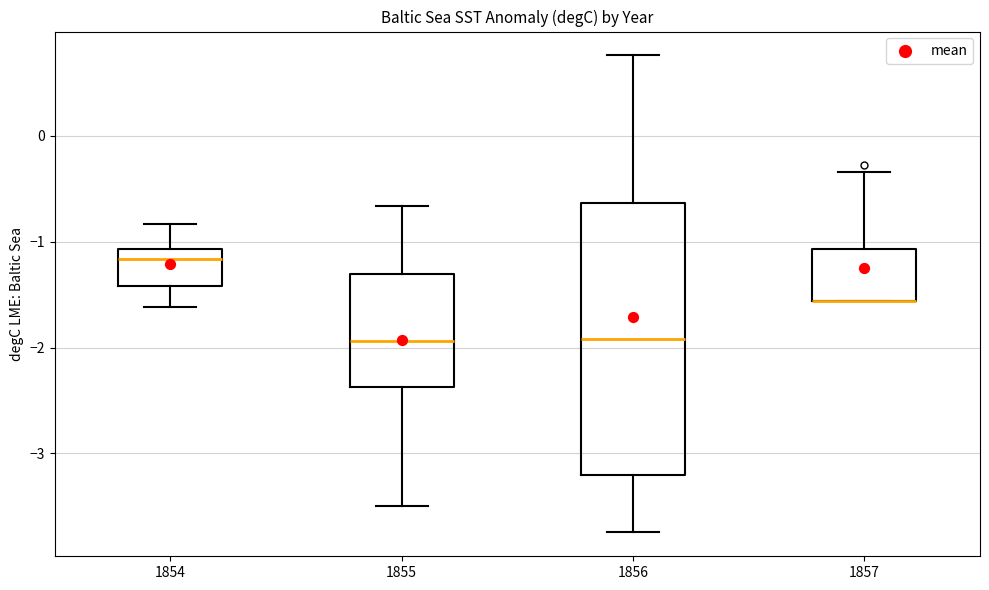

Reading left to right, read every box against the y-axis: the position of its median line, the range the box covers, and the ends of its whiskers. The values are not printed on the chart, so give them approximately, as read against the axis.

1854: median -1.2, box -1.4 to -1.1, whiskers -1.6 to -0.8
1855: median -1.9, box -2.4 to -1.3, whiskers -3.5 to -0.7
1856: median -1.9, box -3.2 to -0.6, whiskers -3.7 to 0.8
1857: median -1.6 (drawn on the box's lower edge), box -1.6 to -1.1, whiskers -1.6 to -0.3